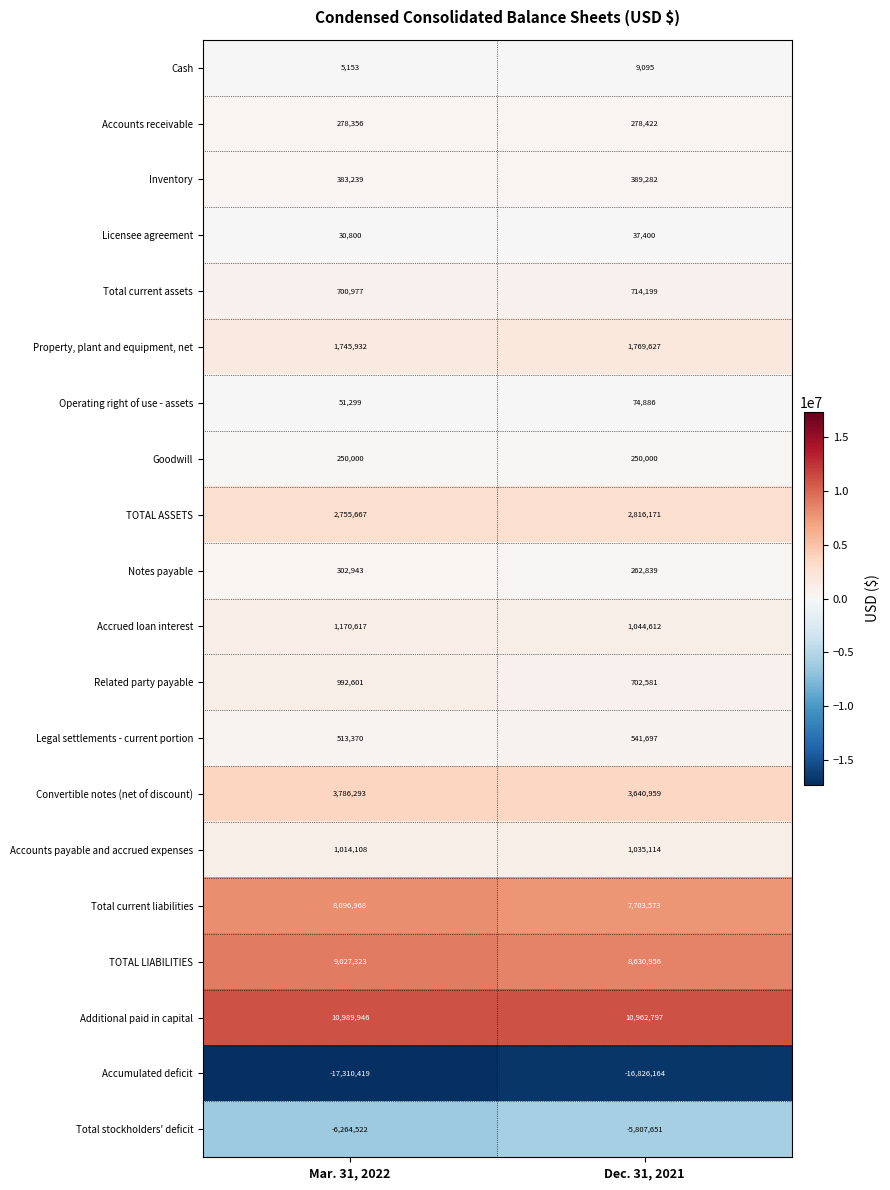

What is the greatest value displayed?

10989946